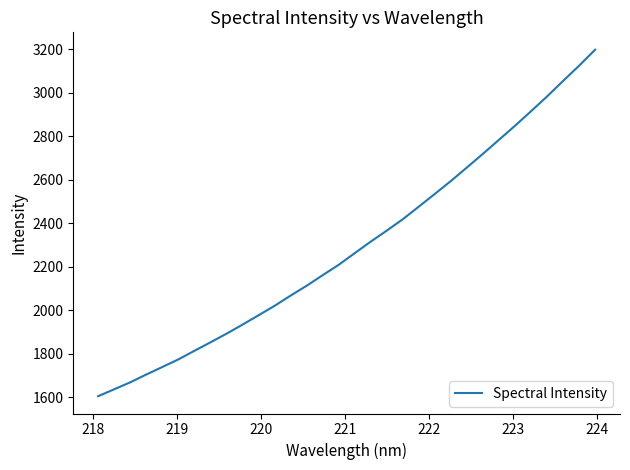

What is the difference between the maximum and minimum values?

1594.0